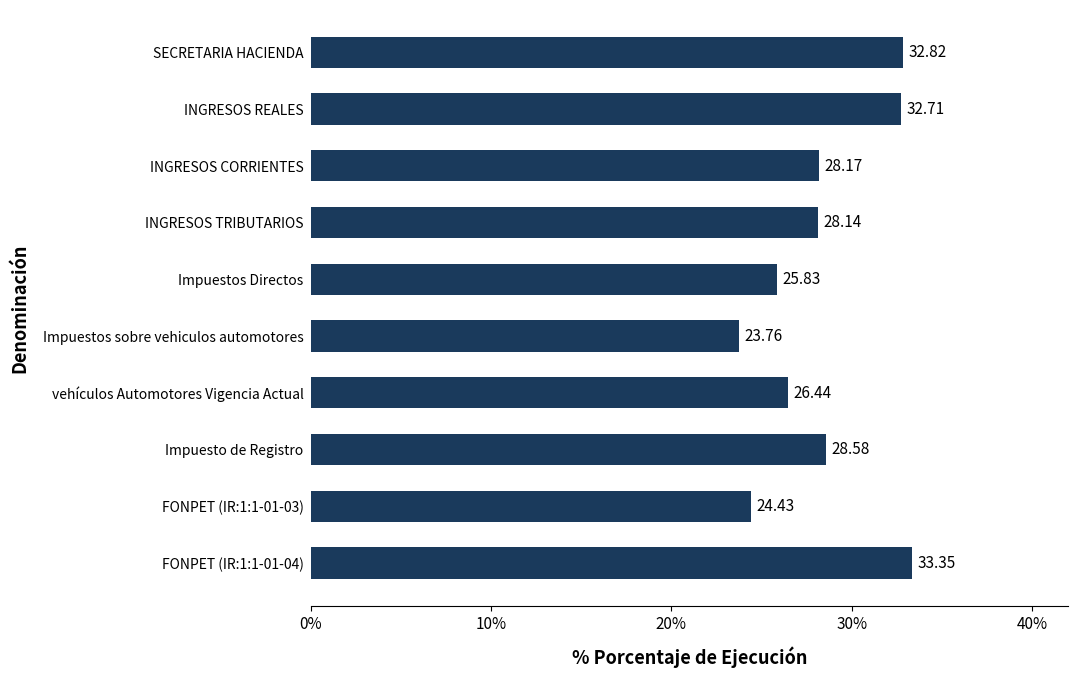

What is the difference between the maximum and minimum values?

9.6